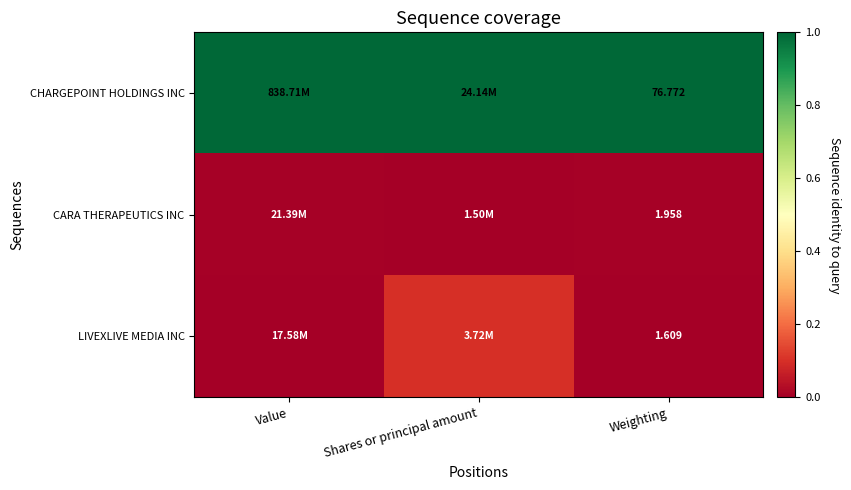

At which label is CARA THERAPEUTICS INC closest to 0?

Shares or principal amount